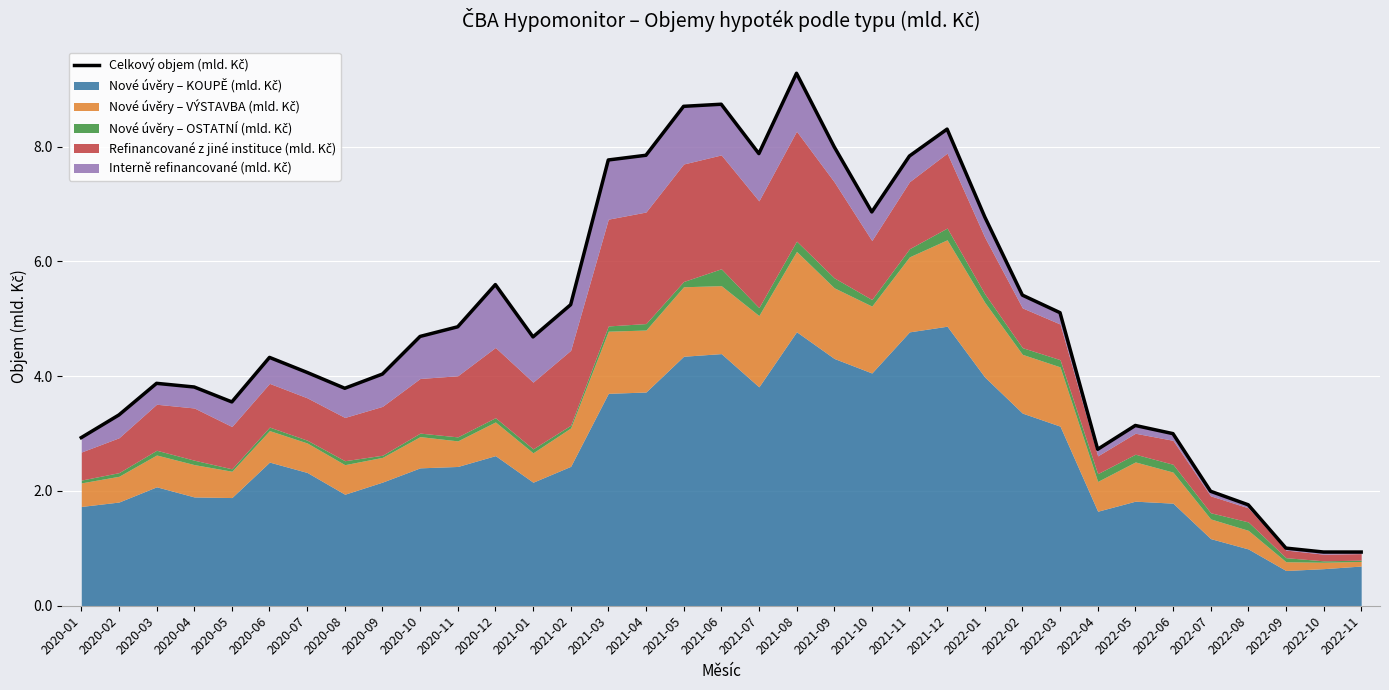

At which category does the chart reach its peak across all series?

2021-08